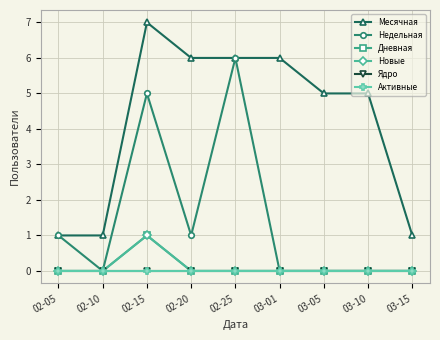

What position from the left is 02-15?

3